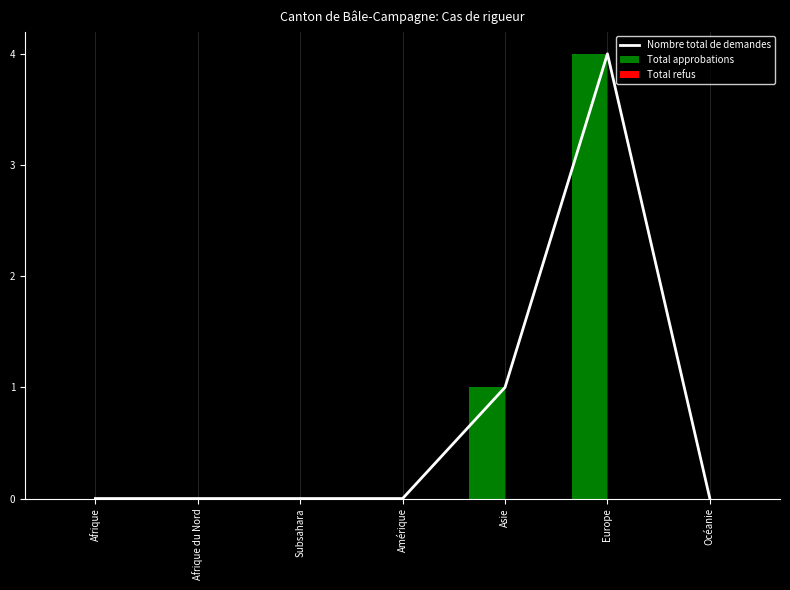

What are all the series names shown in the legend?

Nombre total de demandes, Total approbations, Total refus